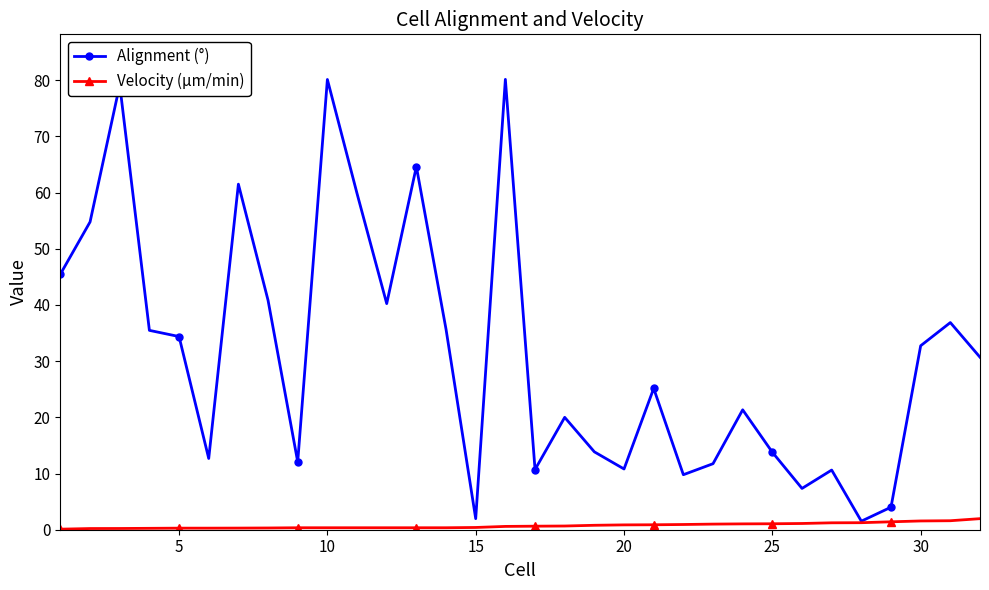

What is the maximum value for Alignment (°)?

80.2